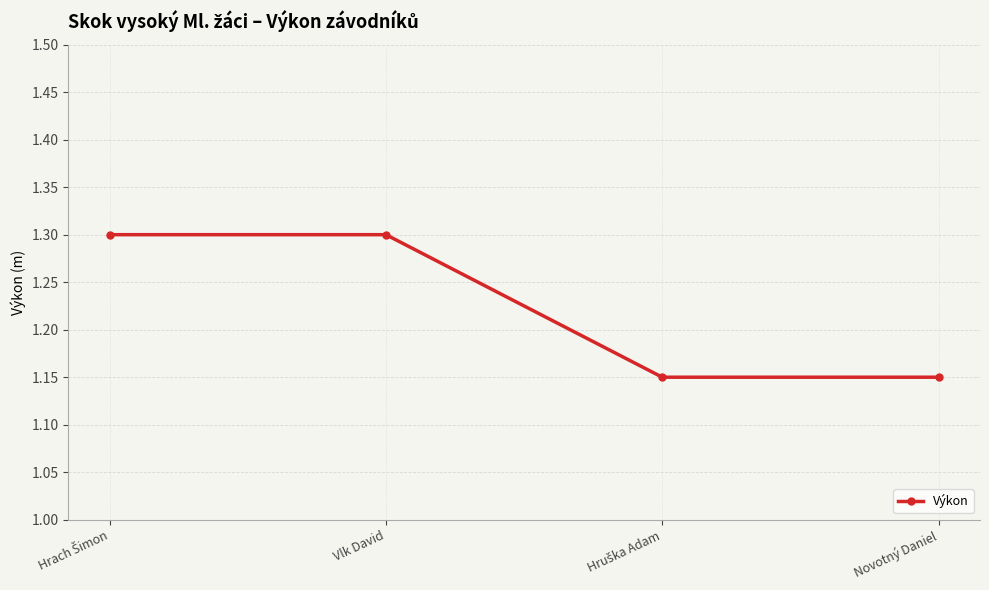

How many categories are shown in the chart?

4